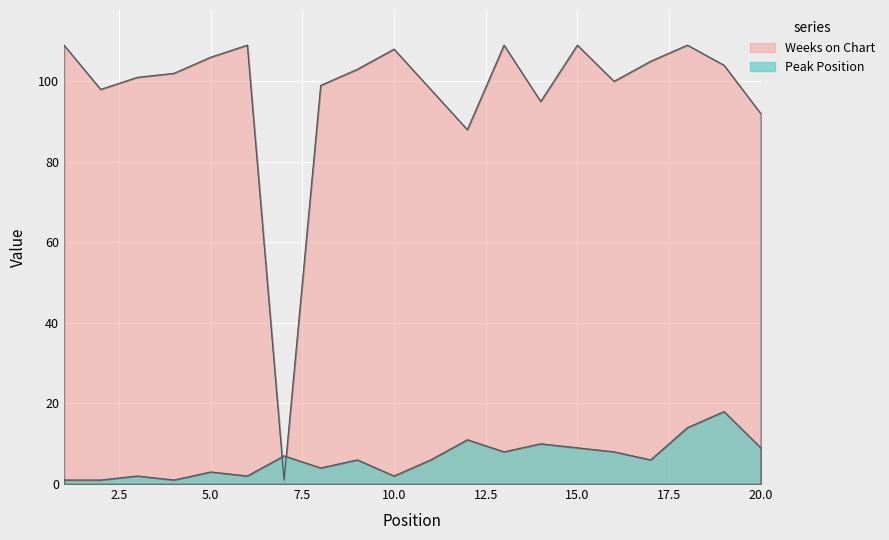

Which series has the largest total across all categories?

Weeks on Chart